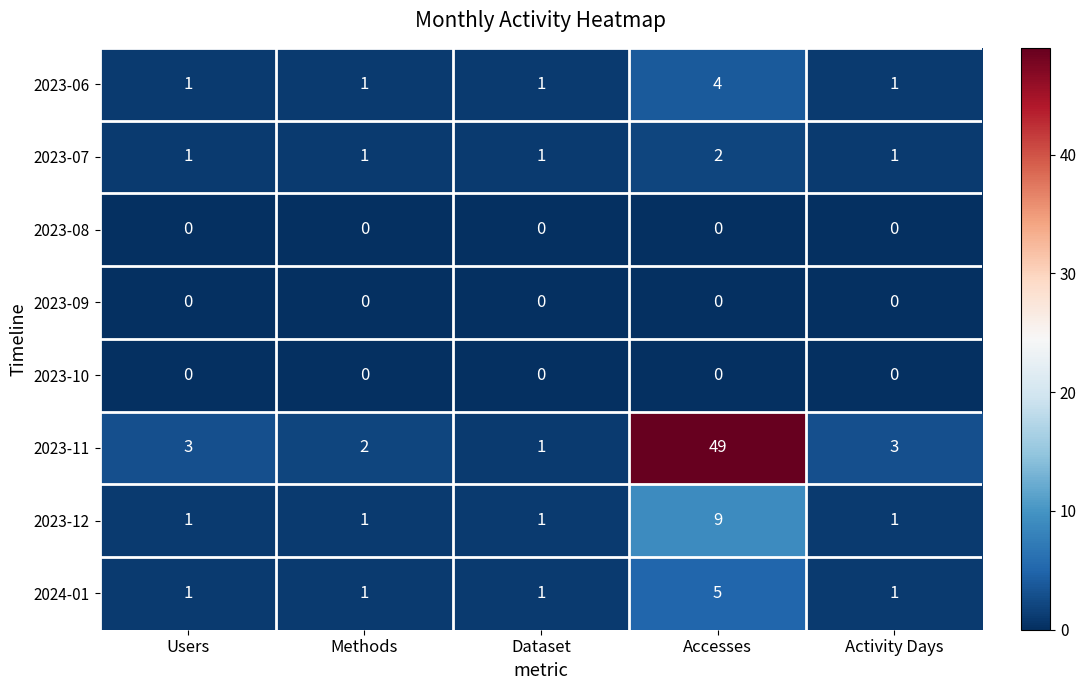

What is the spread (max minus min) of values at Users?

3